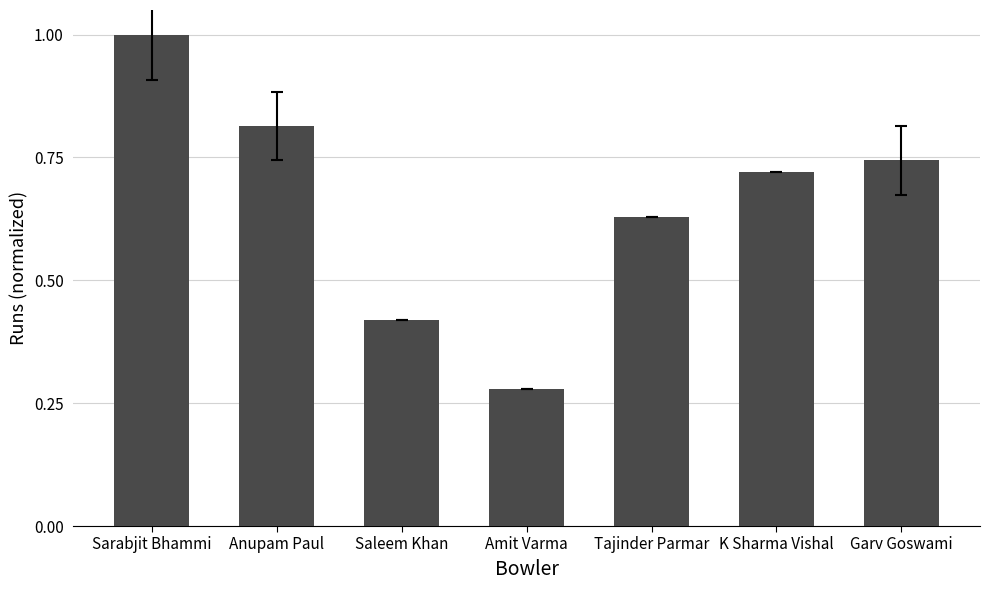

Rank the categories by value from highest to lowest.

Sarabjit Bhammi, Anupam Paul, Garv Goswami, K Sharma Vishal, Tajinder Parmar, Saleem Khan, Amit Varma